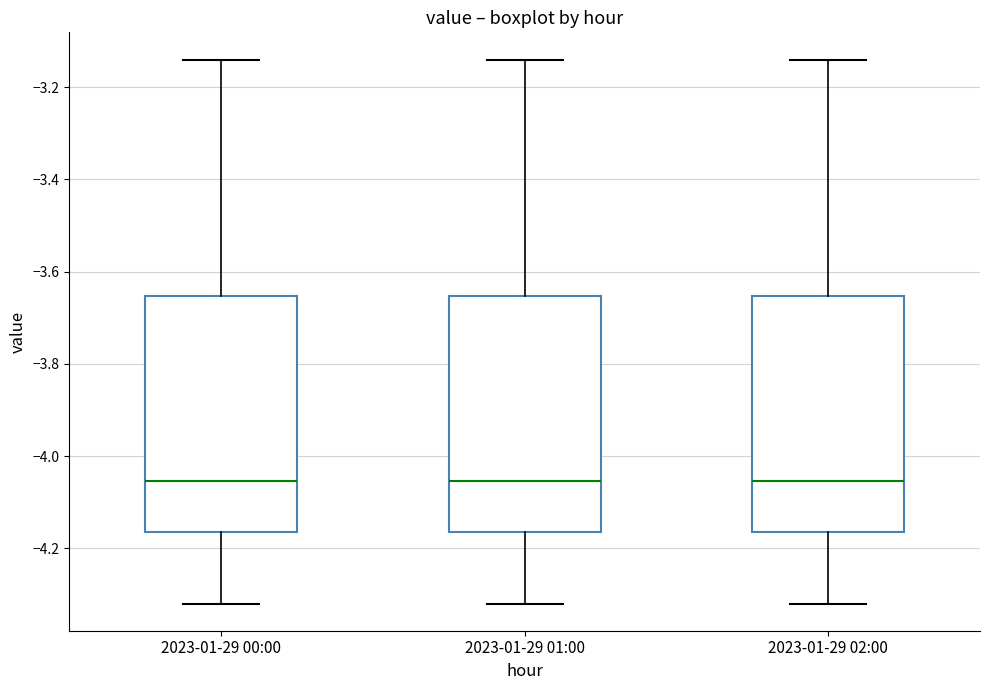

Reading left to right, read every box against the y-axis: the position of its median line, the range the box covers, and the ends of its whiskers. The values are not printed on the chart, so give them approximately, as read against the axis.

2023-01-29 00:00: median -4.06, box -4.16 to -3.66, whiskers -4.32 to -3.14
2023-01-29 01:00: median -4.06, box -4.16 to -3.66, whiskers -4.32 to -3.14
2023-01-29 02:00: median -4.06, box -4.16 to -3.66, whiskers -4.32 to -3.14